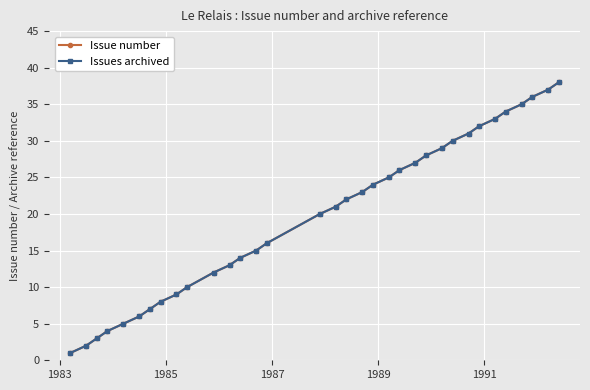

Does the chart have visible grid lines?

Yes